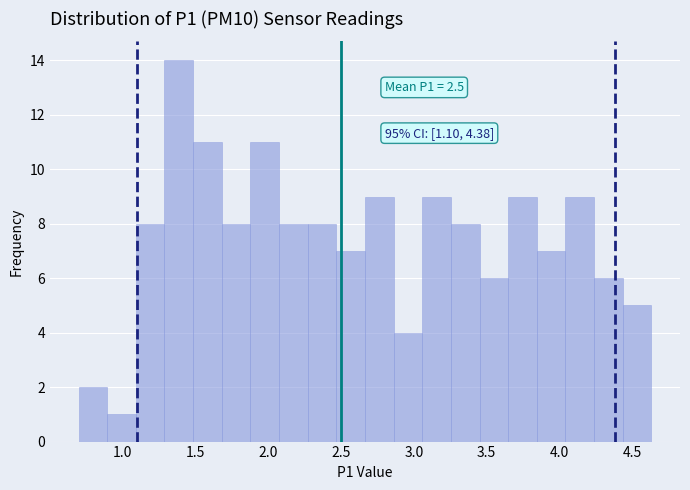

Around what value on the x-axis is the tallest bar? Give the approximate position of its centre, as read against the axis.

1.40